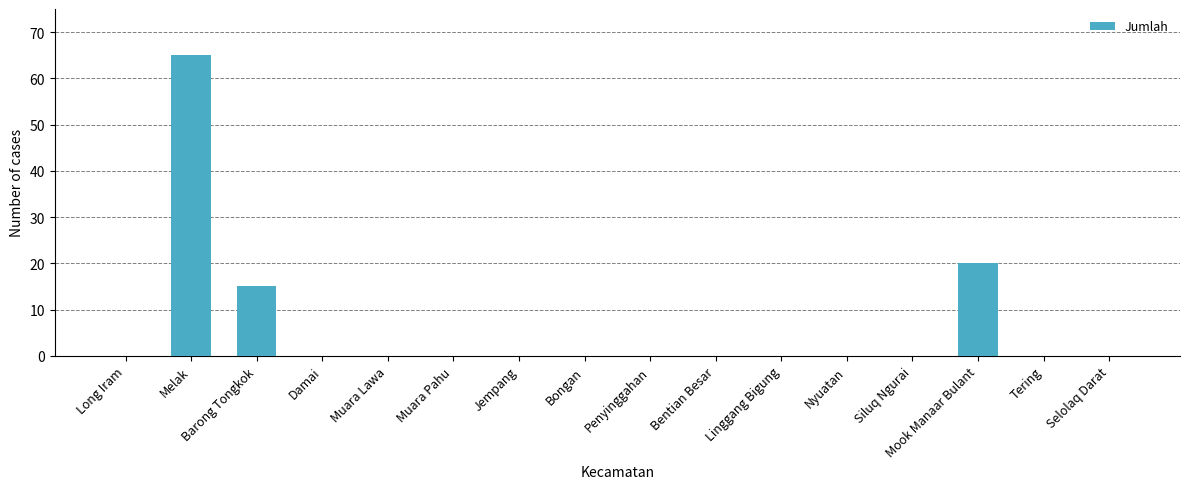

Is it true that the value at Jempang is 0?

True